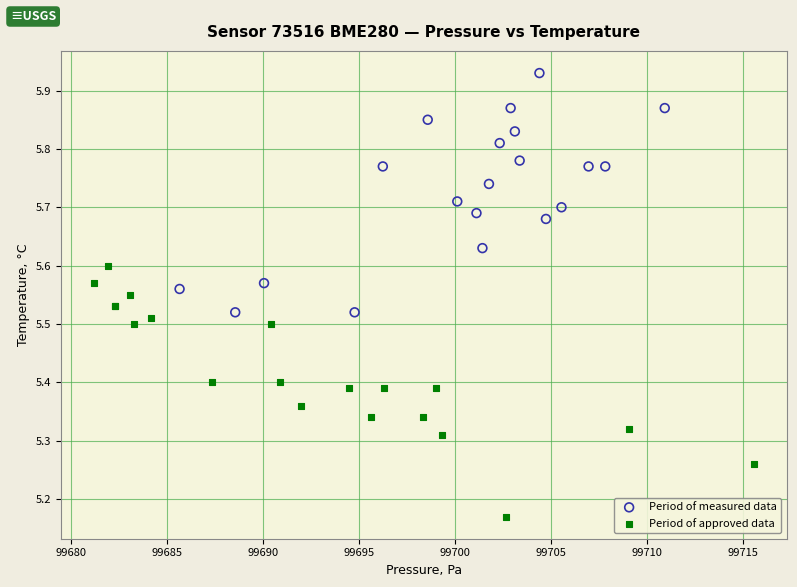

Which series reaches the minimum Y coordinate?

Period of approved data